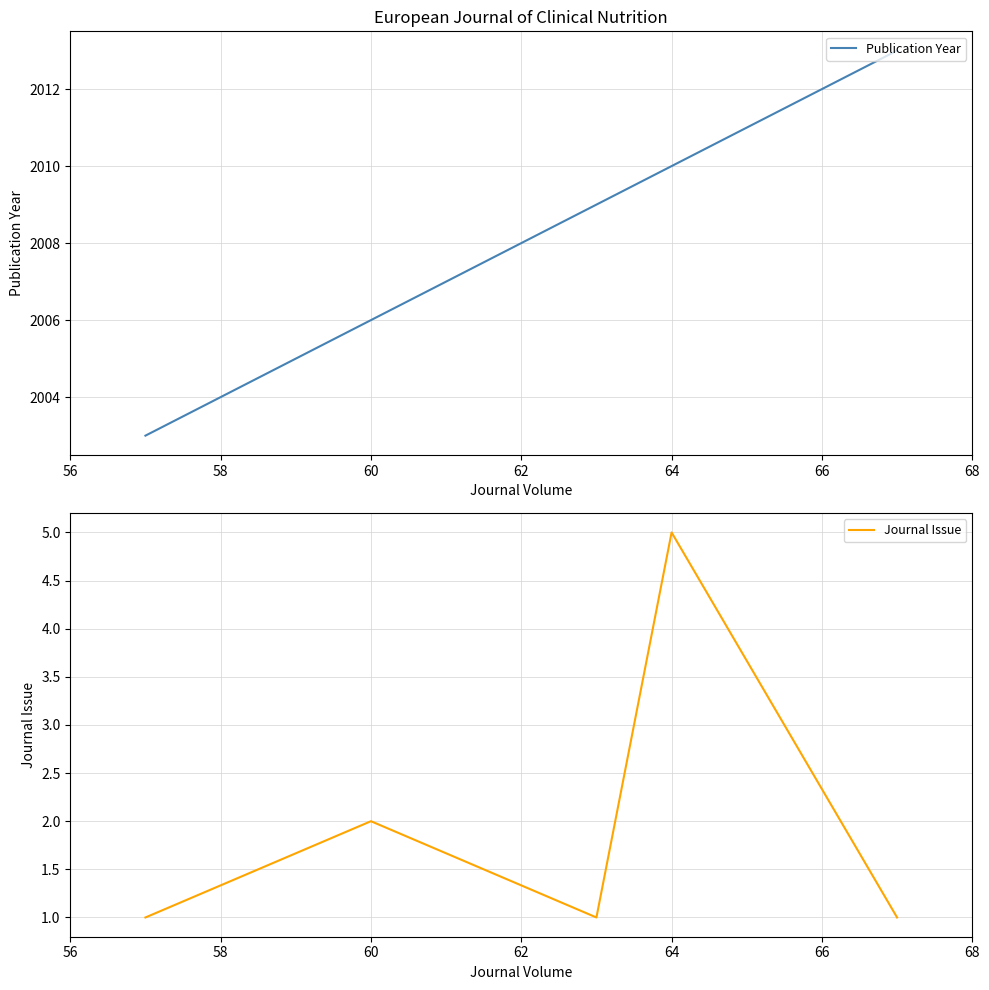

Is it true that Publication Year equals 1339 at 60?

False